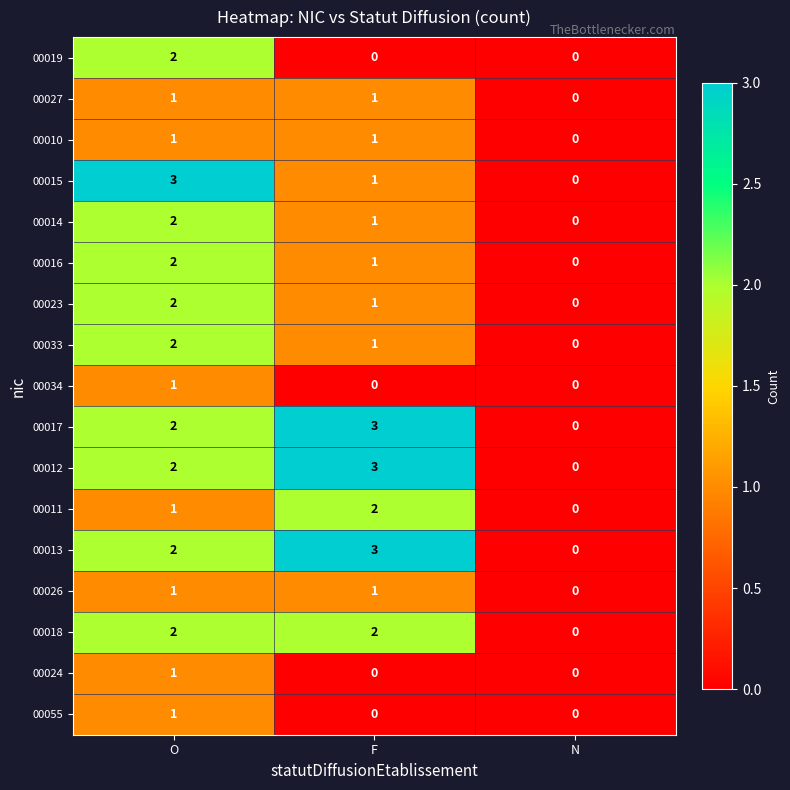

At which label is 00015 closest to 1?

F